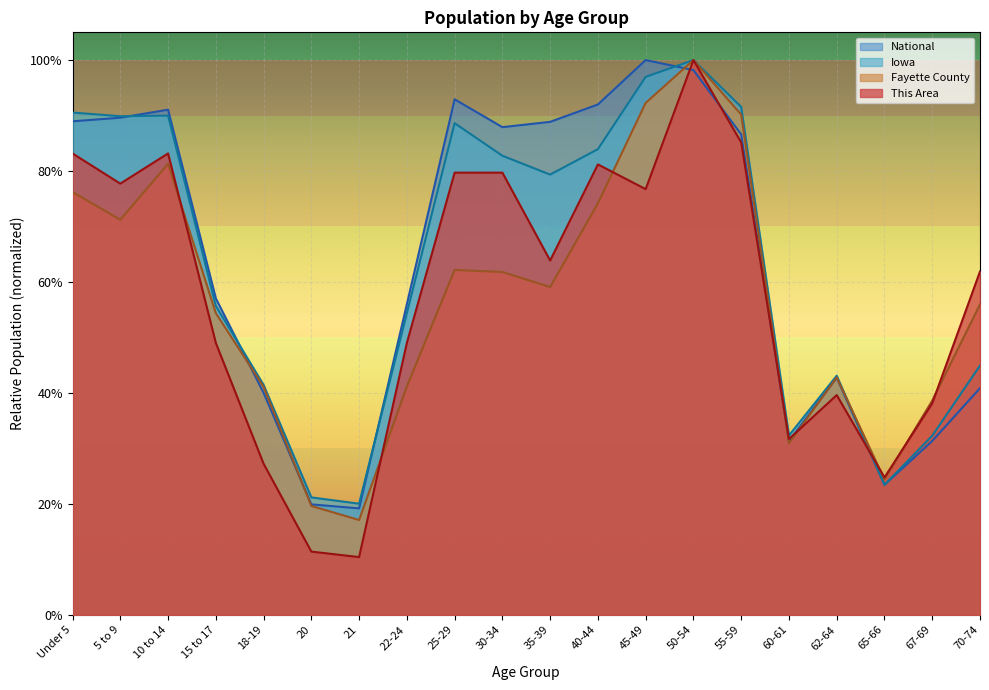

Rank the series at 50-54 from highest to lowest value.

This Area, Fayette County, Iowa, National